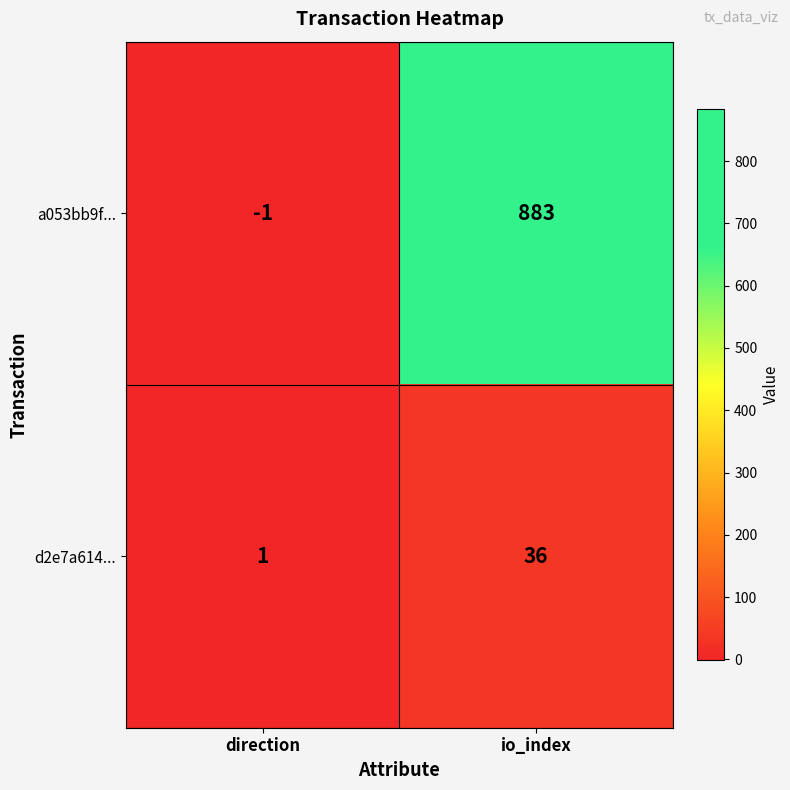

Which label corresponds to the largest value in the chart?

io_index